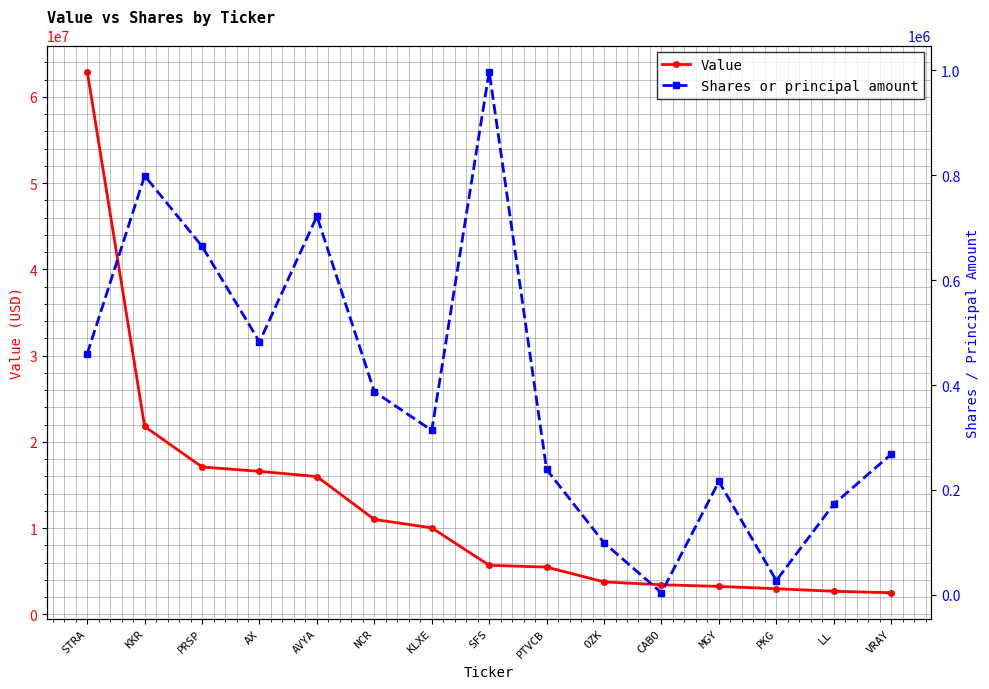

What is the difference between the maximum and minimum values in the Shares or principal amount series?

993828